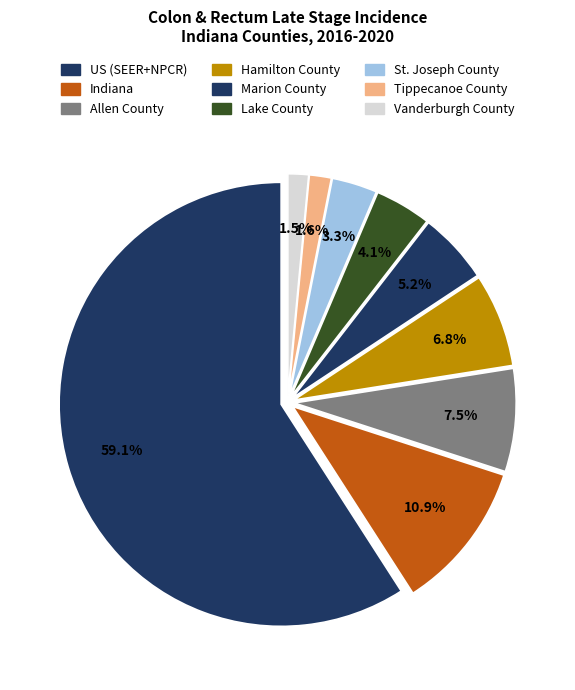

Which category has the biggest portion of the pie?

US (SEER+NPCR)